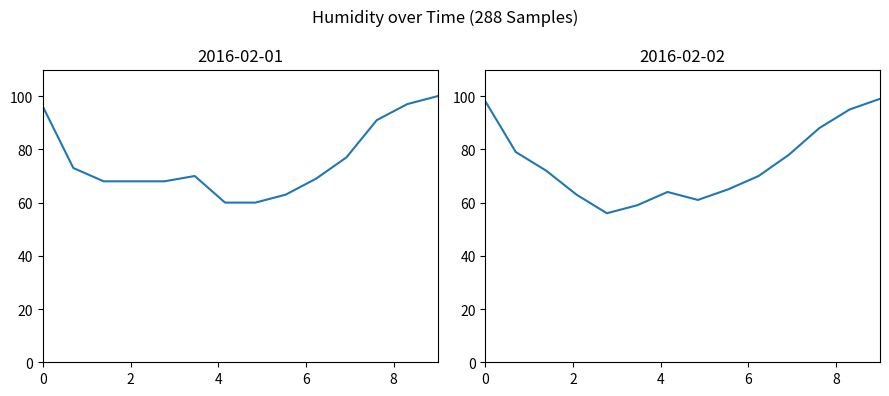

The value of 2016-02-01 at 14:00 is 41. True or false?

False